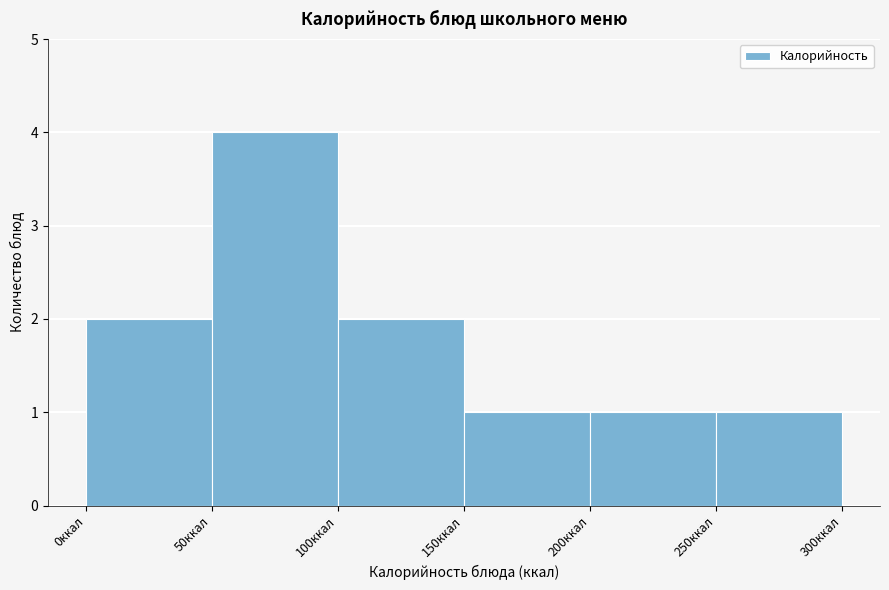

Reading left to right, list every bar in this chart as the range it spans on the x-axis followed by its height. The values are not printed on the chart, so give them approximately, as read against the axis.

0 to 50: 2
50 to 100: 4
100 to 150: 2
150 to 200: 1
200 to 250: 1
250 to 300: 1